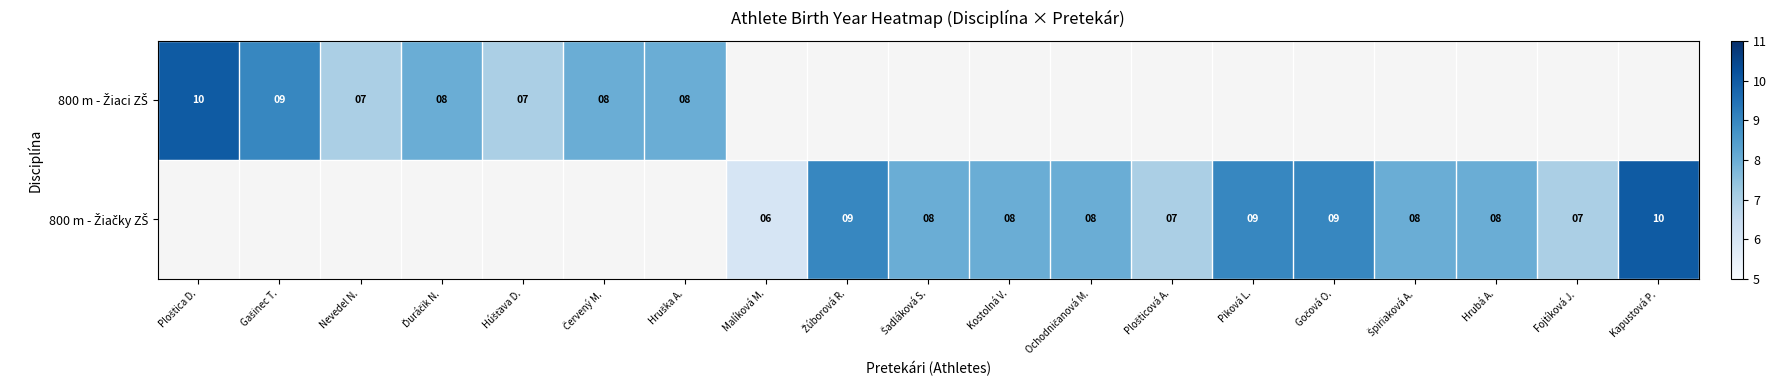

Which category has the highest value in the 800 m - Žiaci ZŠ series?

Ploštica D.